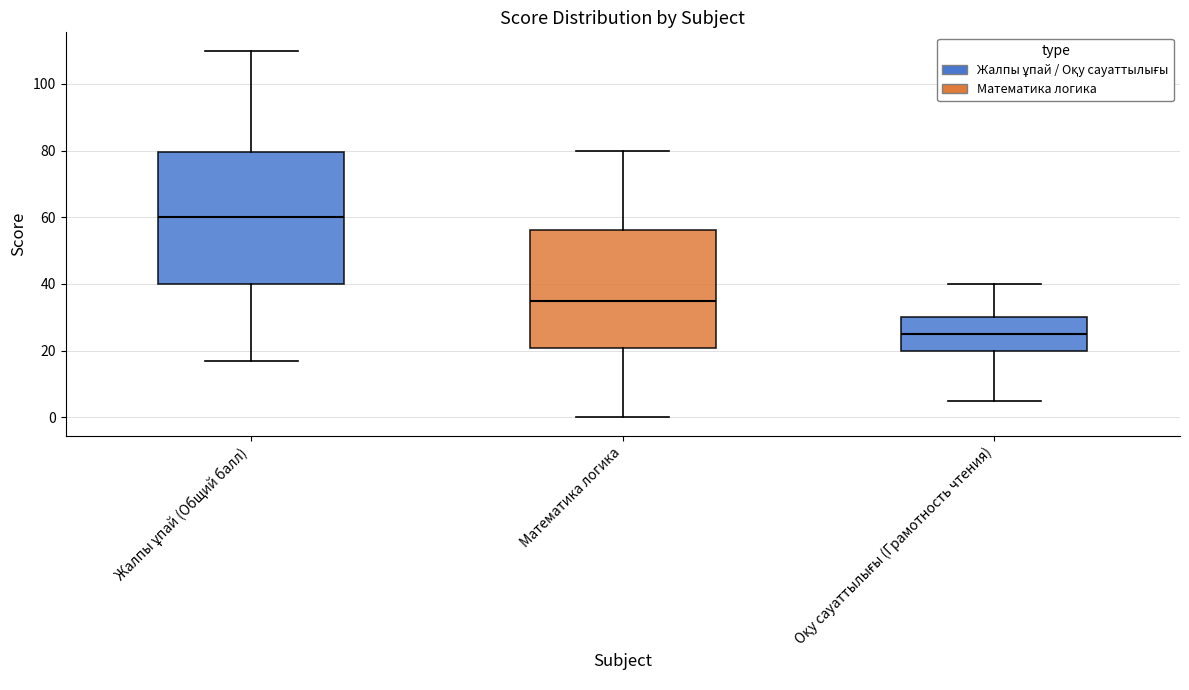

Which box's median line is the highest?

Жалпы ұпай (Общий балл)